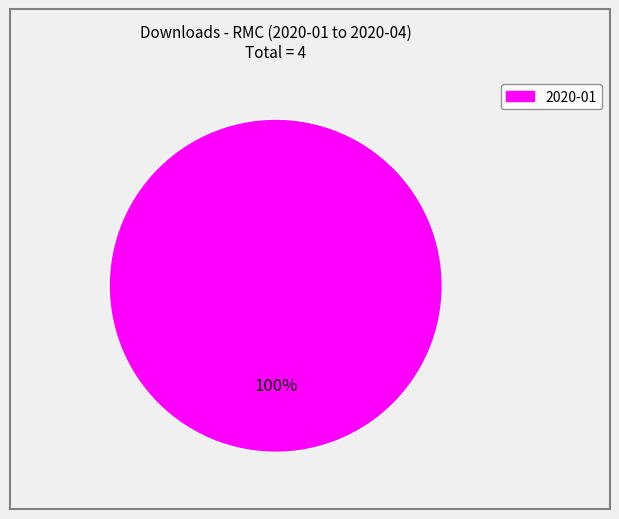

Is there a majority slice in this chart?

Yes